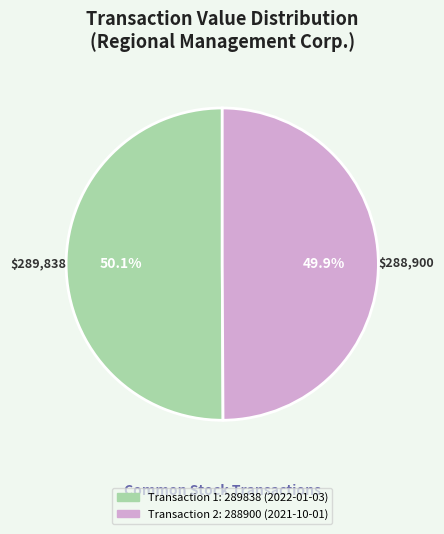

Does any single category account for the majority?

Yes